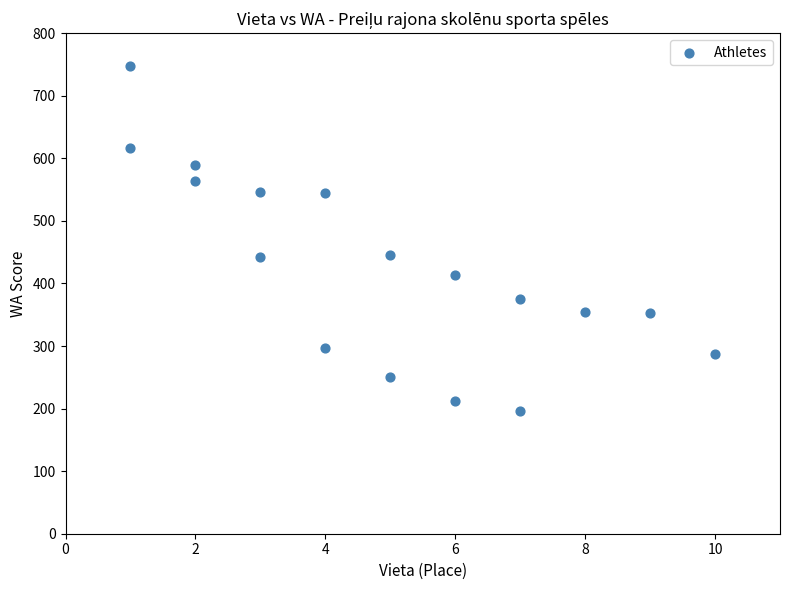

What is the range of Y values (max minus min)?

552